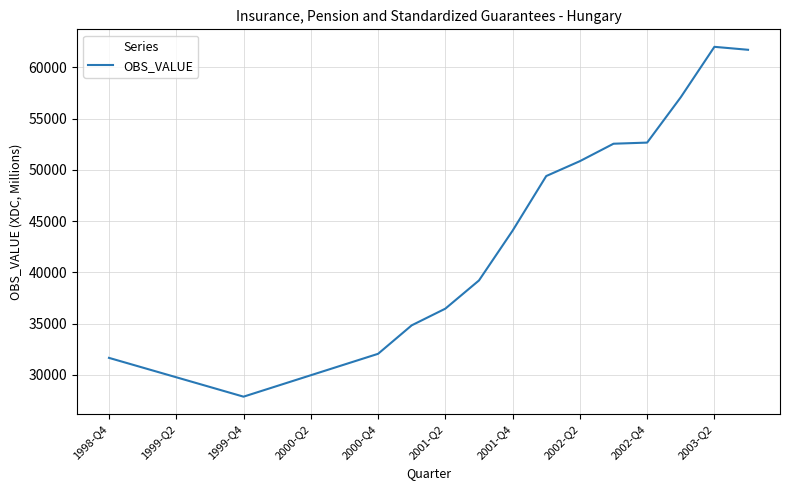

What is the difference between the maximum and minimum values?

34139